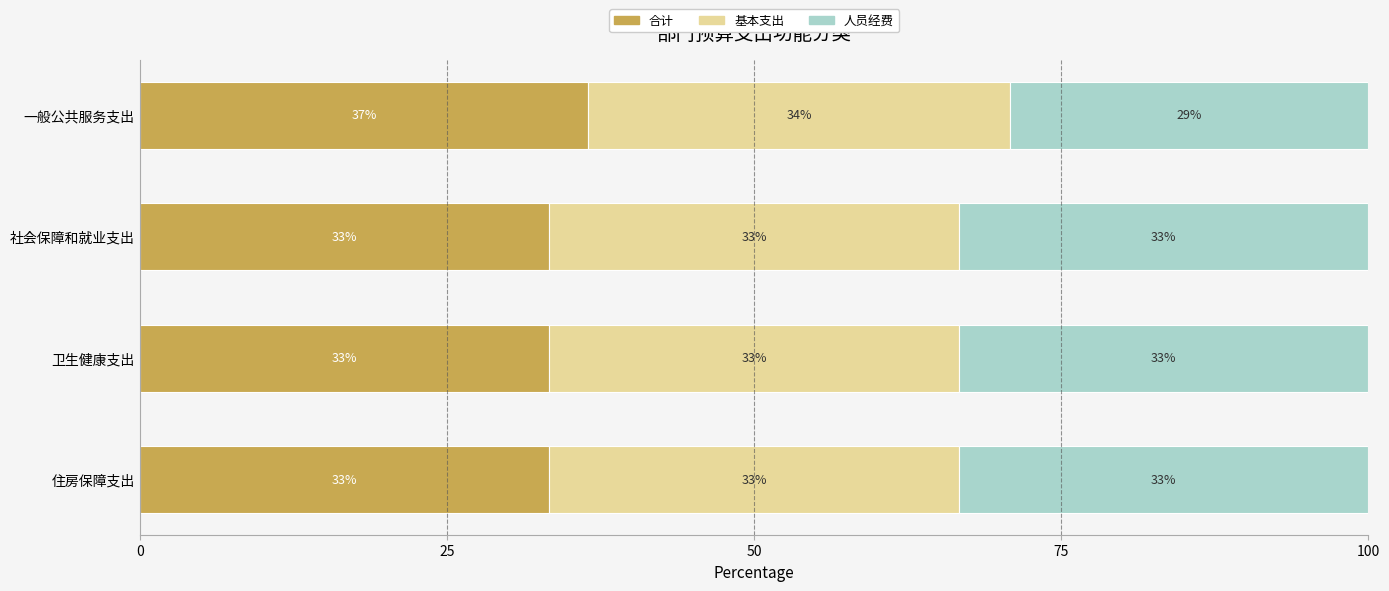

What are all the series names shown in the legend?

合计, 基本支出, 人员经费